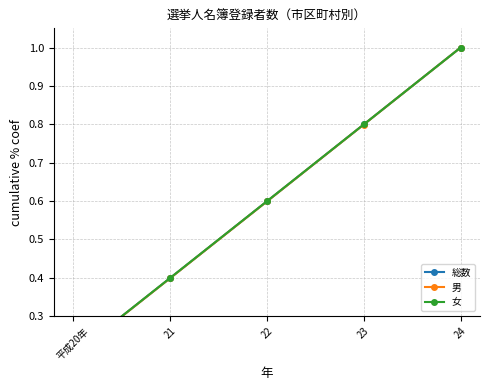

How many lines are shown in the chart?

3